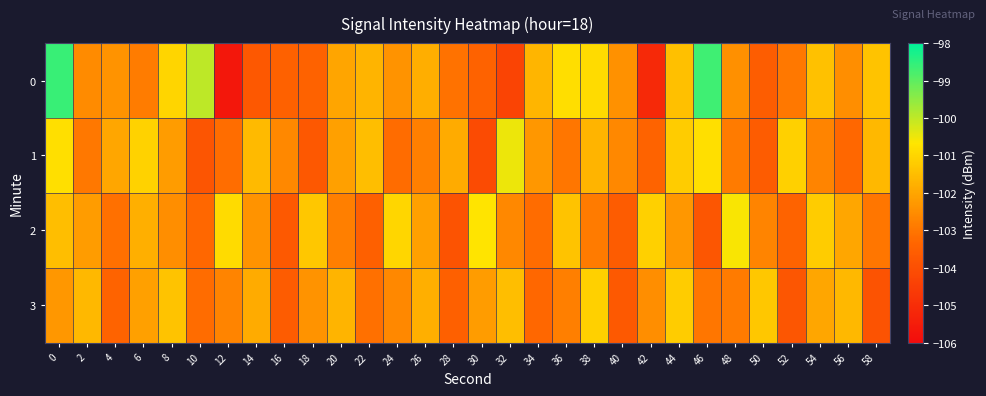

Reading left to right, transcribe all the data shown in this chart.

0: 0=-98.6	2=-102.5	4=-102.4	6=-102.9	8=-101.0	10=-100.0	12=-105.7	14=-103.7	16=-103.5	18=-103.4	20=-102.0	22=-101.7	24=-102.4	26=-101.8	28=-103.1	30=-103.4	32=-104.3	34=-101.7	36=-100.8	38=-100.9	40=-102.4	42=-105.1	44=-101.5	46=-98.7	48=-102.5	50=-103.6	52=-102.9	54=-101.4	56=-102.5	58=-101.4
1: 0=-100.8	2=-102.9	4=-102.0	6=-101.1	8=-102.2	10=-103.8	12=-103.2	14=-101.6	16=-102.6	18=-103.7	20=-102.1	22=-101.5	24=-103.2	26=-102.8	28=-101.9	30=-104.1	32=-100.5	34=-102.3	36=-103.0	38=-101.7	40=-102.6	42=-103.4	44=-101.2	46=-100.8	48=-102.9	50=-103.6	52=-101.1	54=-102.7	56=-103.3	58=-101.6
2: 0=-101.5	2=-102.2	4=-103.1	6=-101.8	8=-102.5	10=-103.3	12=-100.9	14=-102.4	16=-103.7	18=-101.3	20=-102.8	22=-103.5	24=-101.0	26=-102.1	28=-103.9	30=-100.7	32=-102.6	34=-103.2	36=-101.4	38=-102.9	40=-103.6	42=-101.1	44=-102.3	46=-103.8	48=-100.6	50=-102.7	52=-103.4	54=-101.2	56=-102.0	58=-103.0
3: 0=-102.3	2=-101.6	4=-103.4	6=-102.1	8=-101.4	10=-103.2	12=-102.7	14=-101.9	16=-103.6	18=-102.4	20=-101.7	22=-103.1	24=-102.6	26=-101.8	28=-103.5	30=-102.2	32=-101.5	34=-103.3	36=-102.8	38=-101.1	40=-103.7	42=-102.5	44=-101.2	46=-103.0	48=-102.9	50=-101.3	52=-103.8	54=-102.0	56=-101.6	58=-103.9